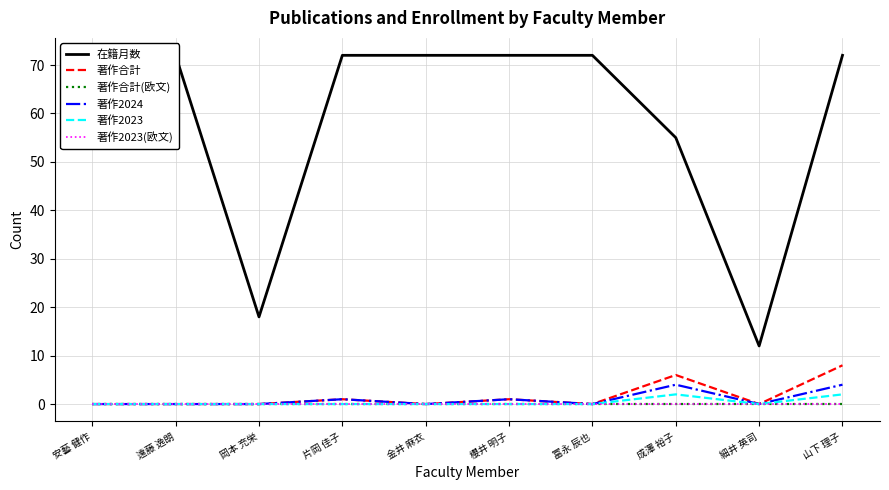

Which series changed the most between 細井 英司 and 山下 理子?

在籍月数